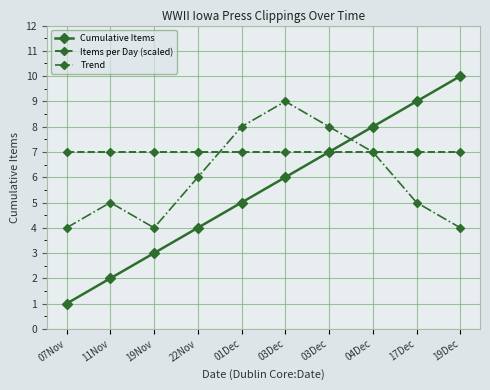

Which has a higher value, 01Dec or 19Nov?

01Dec